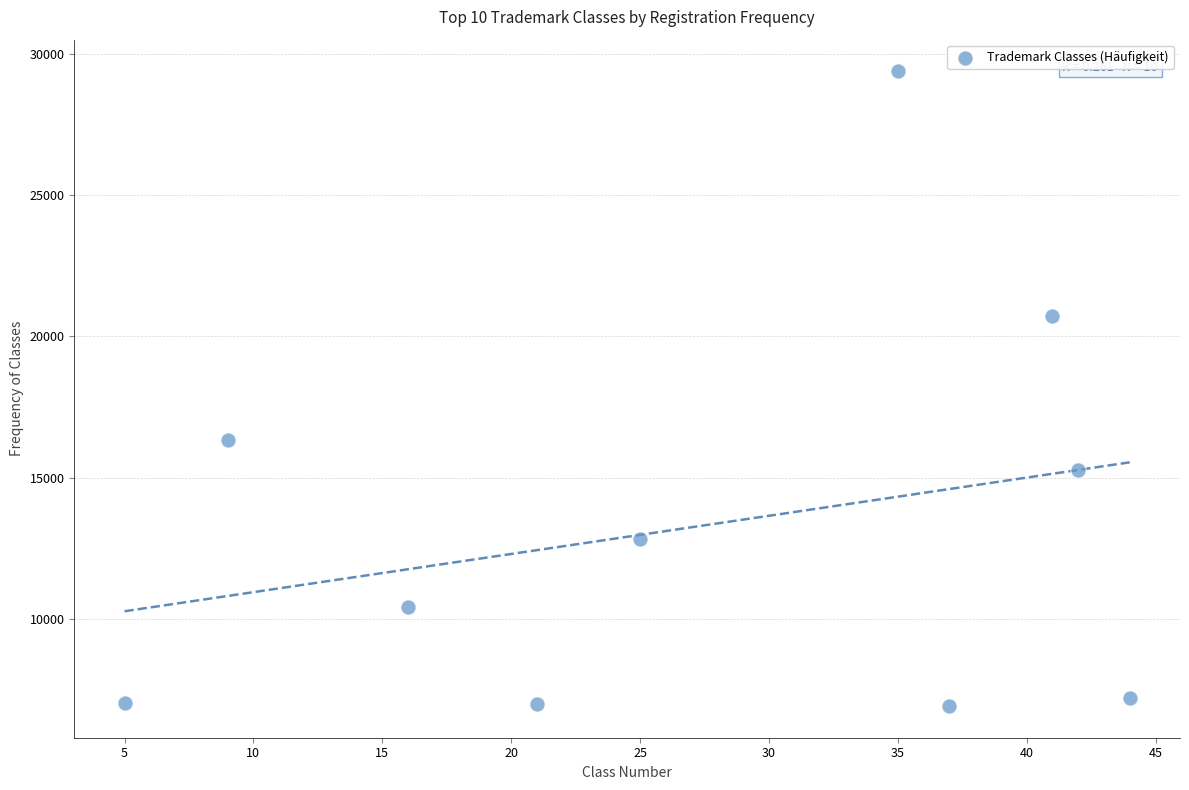

What is the average X value?

28